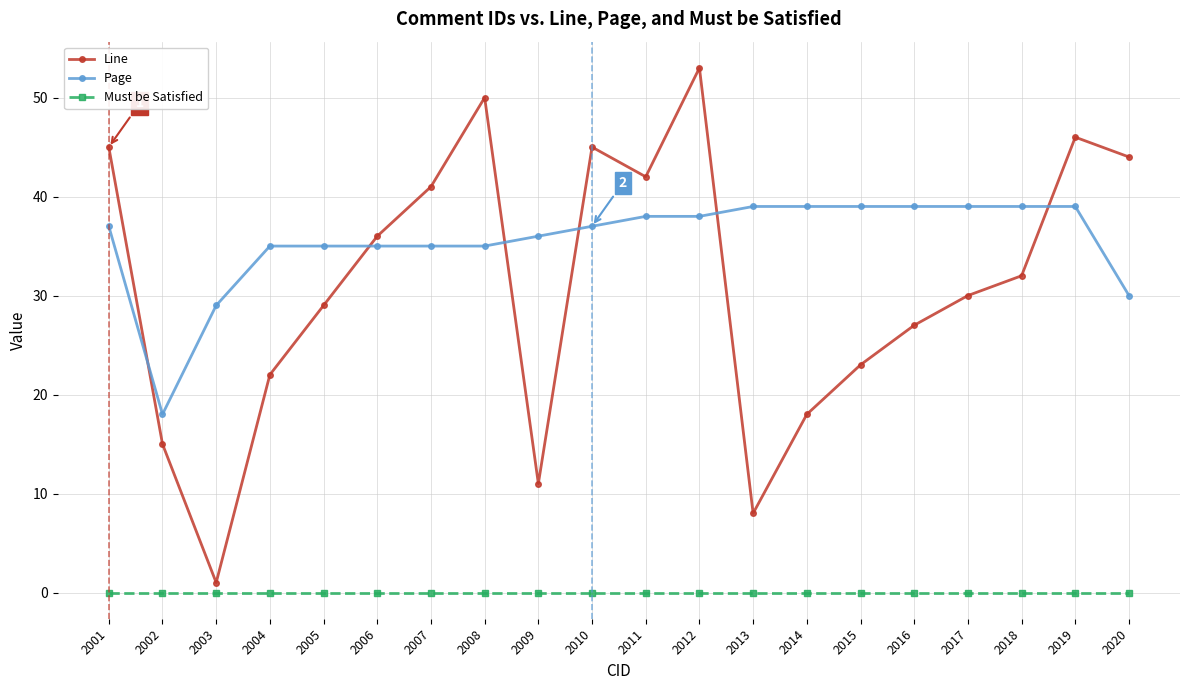

Between 2015 and 2017, which series saw the biggest shift?

Line